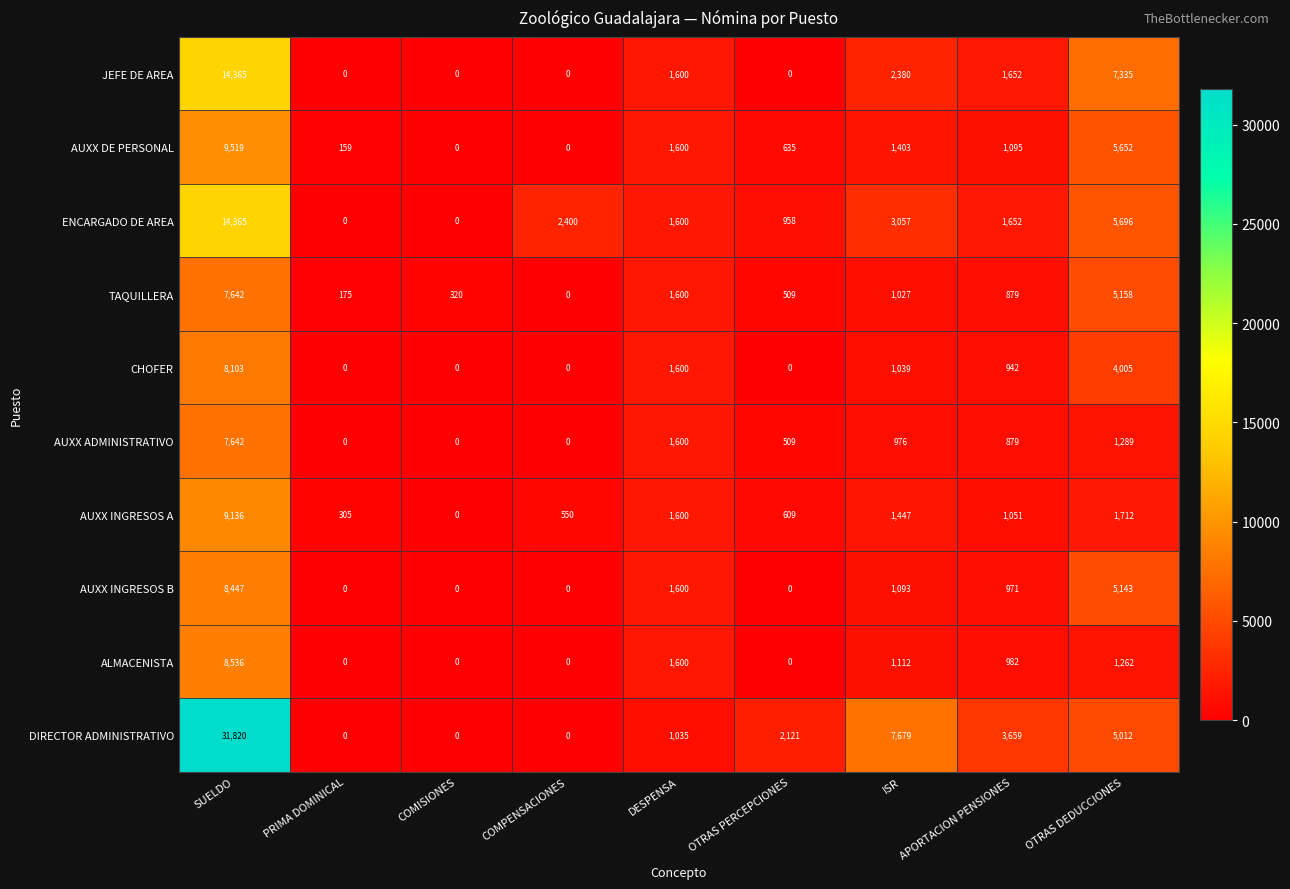

Is it true that TAQUILLERA equals 1600 at DESPENSA?

True